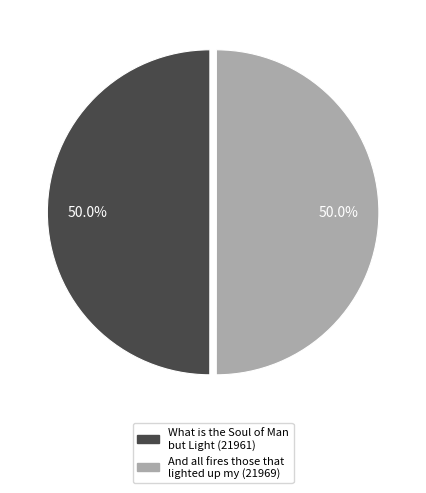

What is the ratio of the value at What is the Soul of Man but Light to the value at And all fires those that lighted up my?

1.0